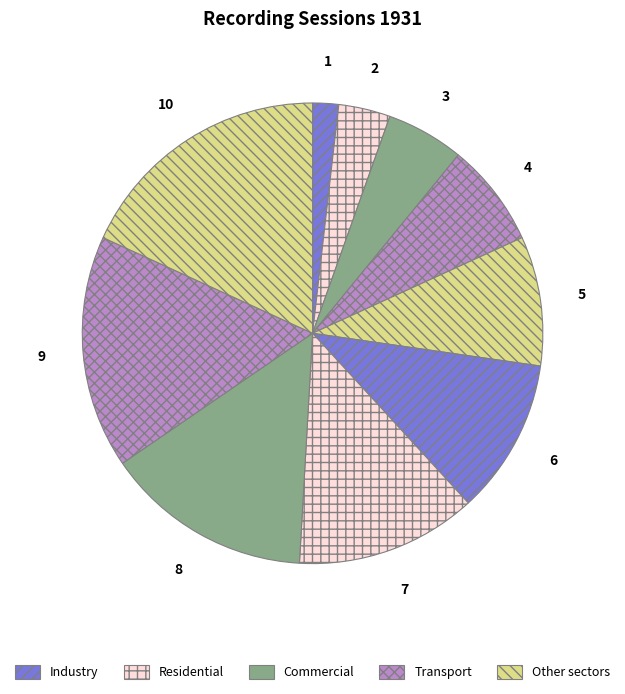

Does any single category account for the majority?

No